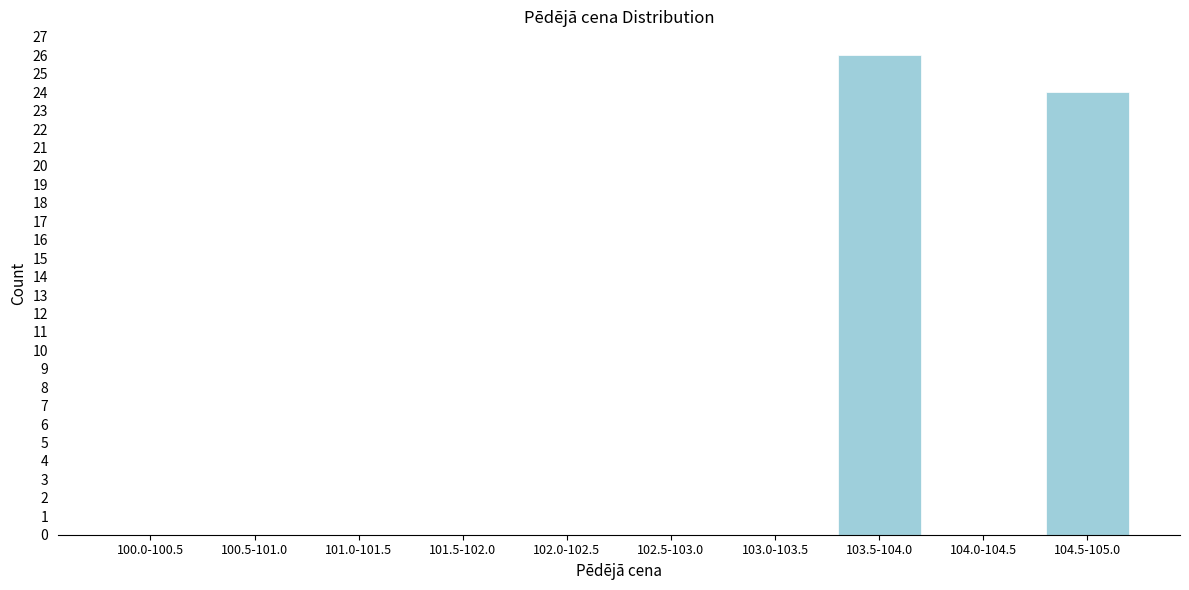

Reading right to left, list all the values displayed in this chart.

104.5-105.0=24	104.0-104.5=0	103.5-104.0=26	103.0-103.5=0	102.5-103.0=0	102.0-102.5=0	101.5-102.0=0	101.0-101.5=0	100.5-101.0=0	100.0-100.5=0